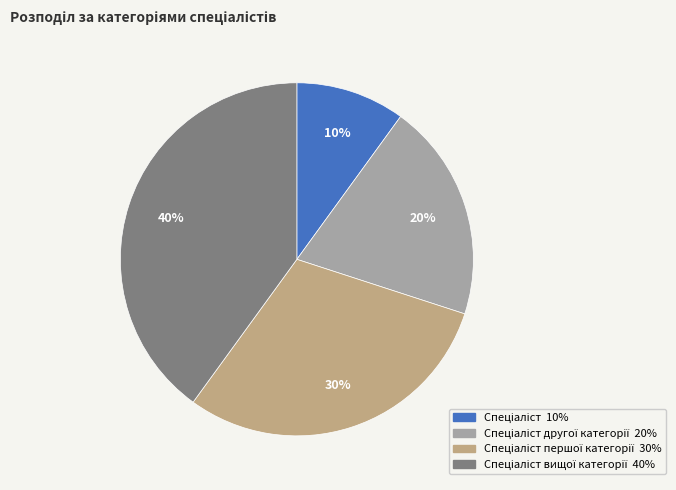

To the nearest percent, what is the average slice percentage?

25%